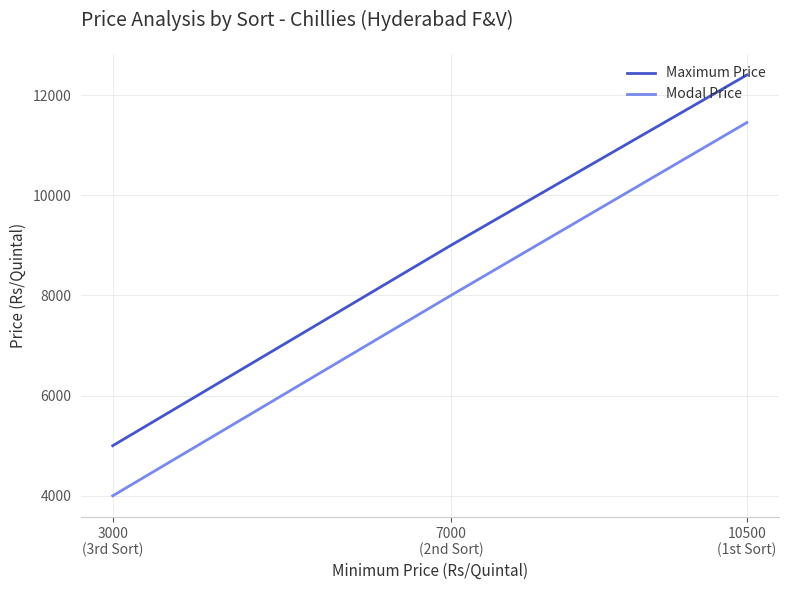

How many values in the Modal Price series are below 8000?

1